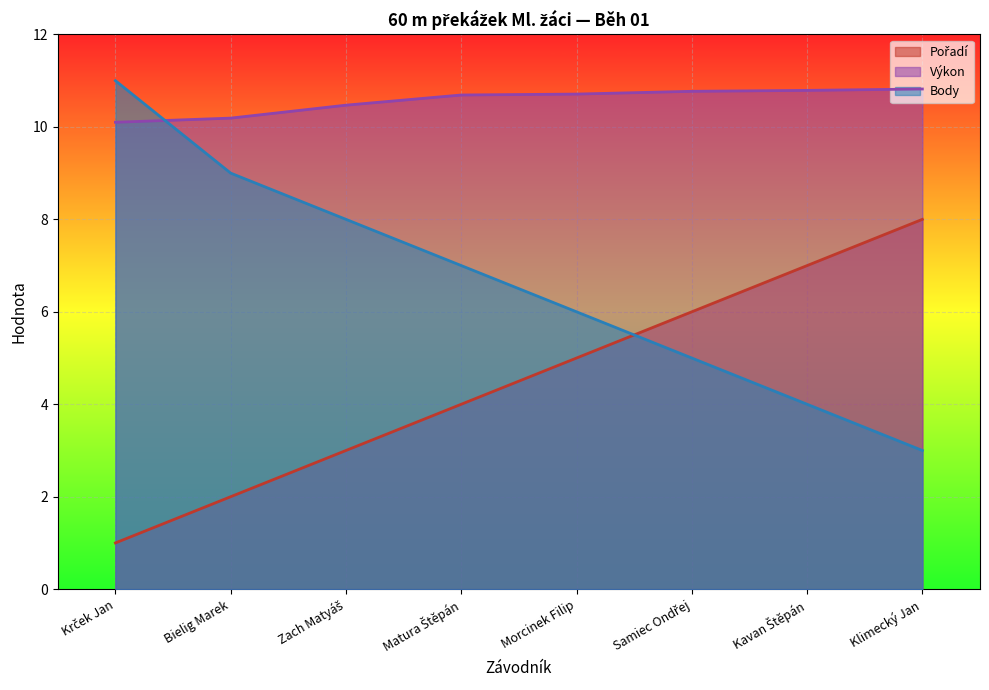

At which label does Body first exceed 7?

Krček Jan